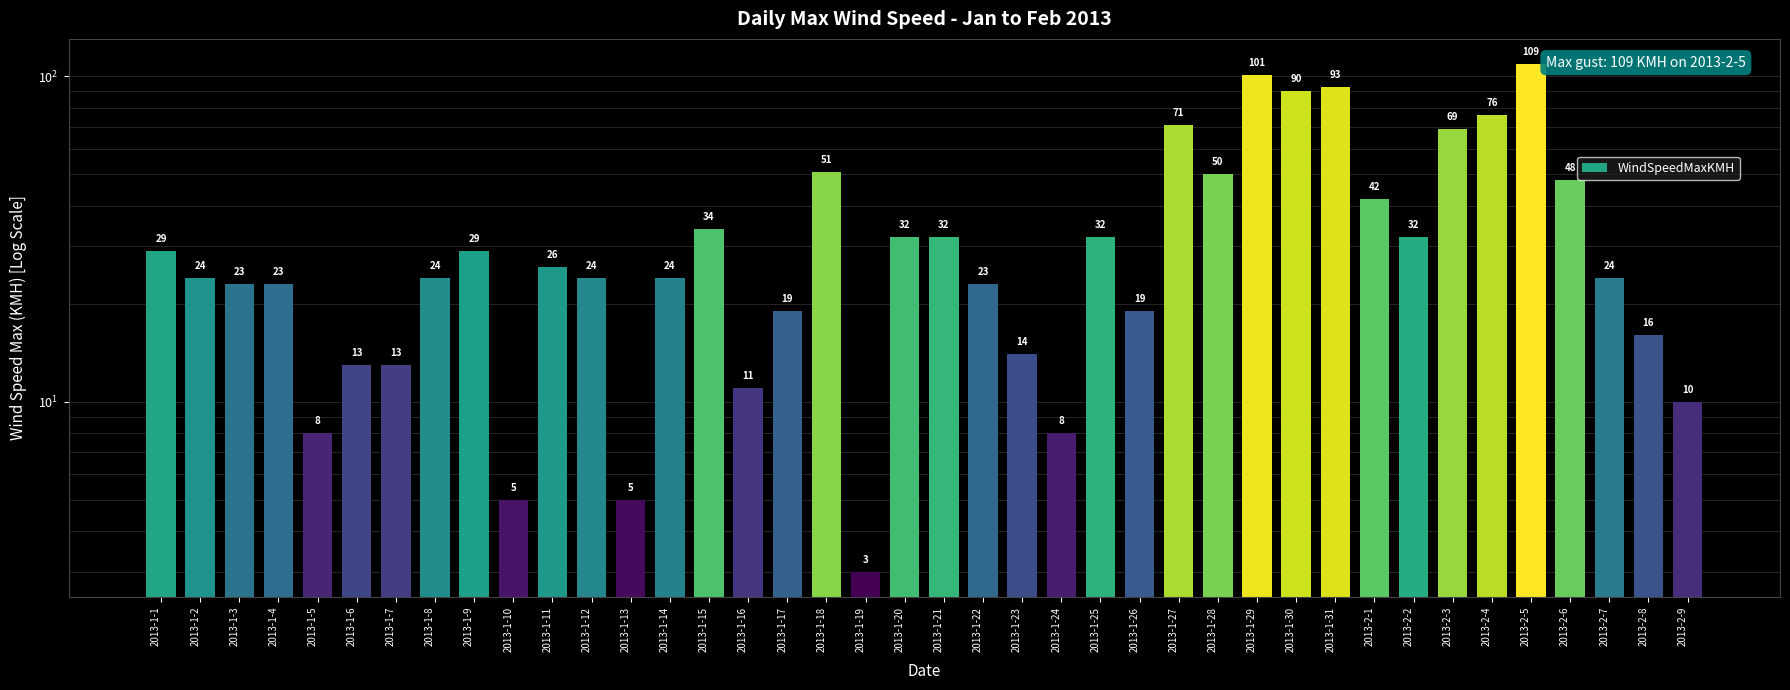

How many values are below 24?

16